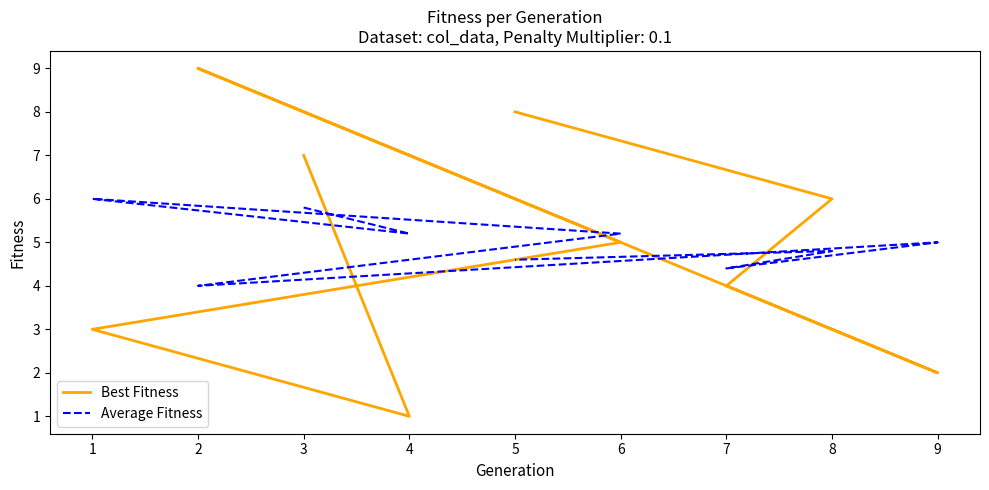

Which series ends up on top after the final intersection of Average Fitness and Best Fitness?

Best Fitness